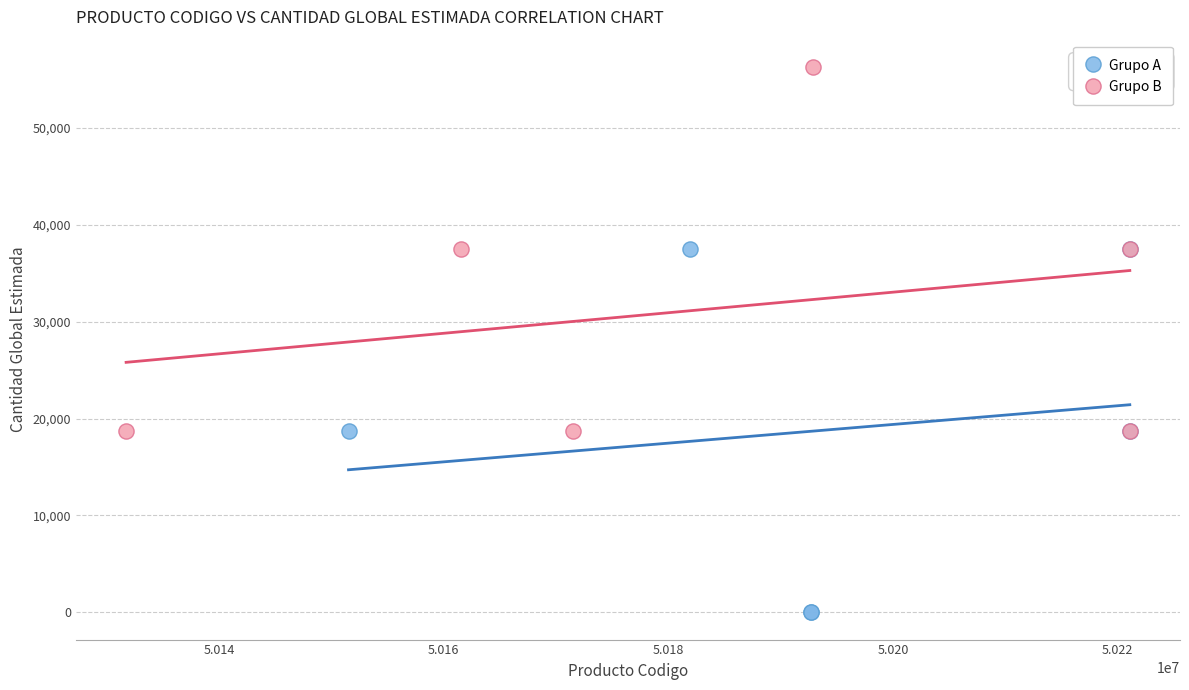

Which series reaches the minimum Y coordinate?

Grupo A